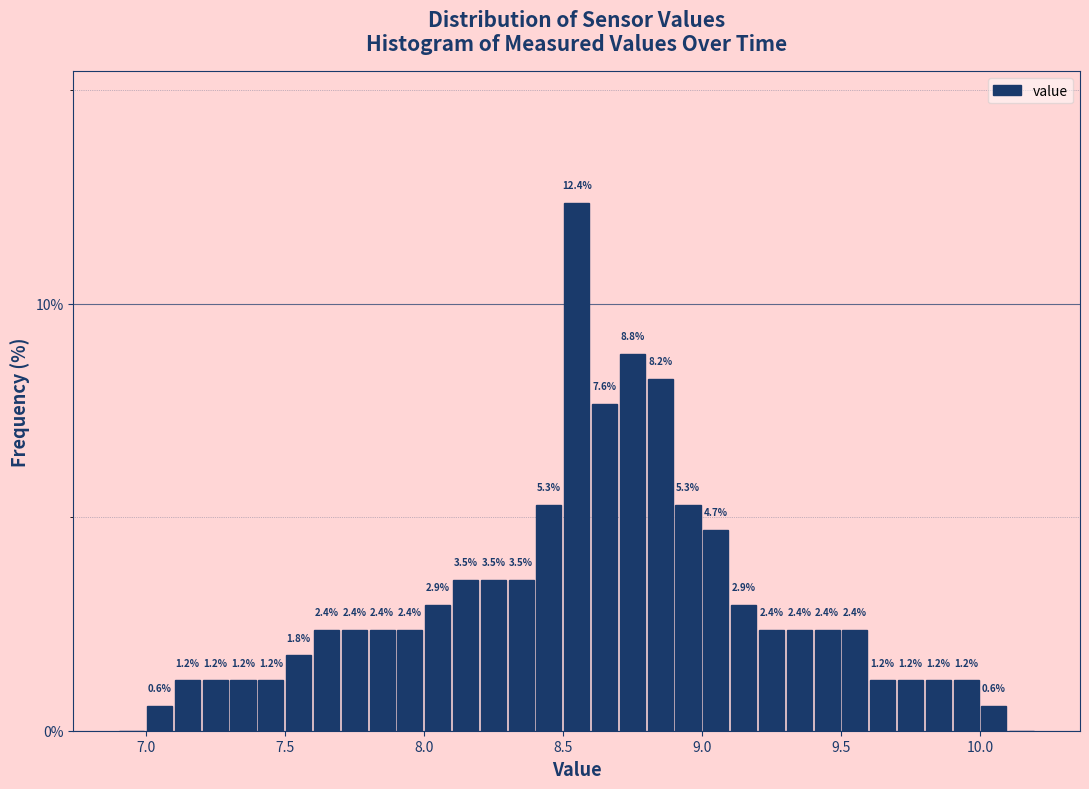

Read against the x-axis, roughly where is the centre of the tallest bar?

8.55